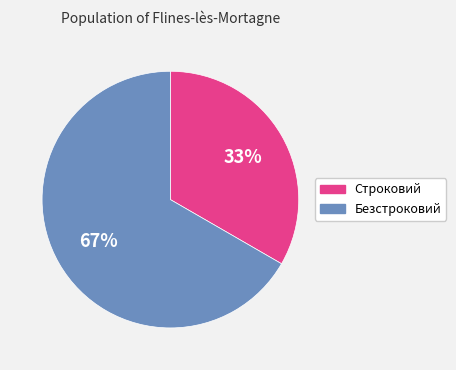

How many segments does this pie chart have?

2